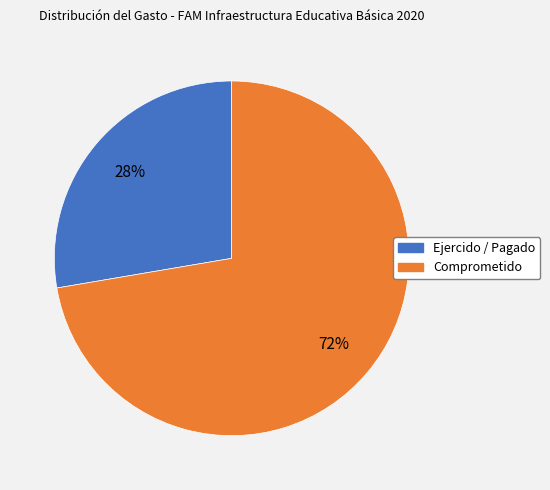

Which has a higher value, Comprometido or Ejercido / Pagado?

Comprometido